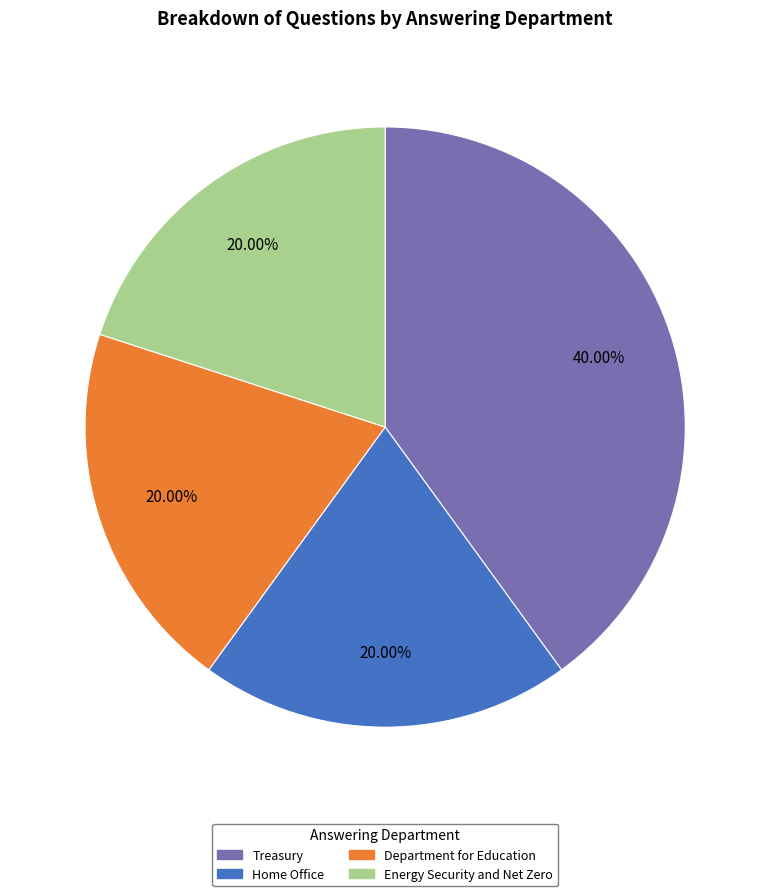

To the nearest percent, what percentage of the pie is Department for Education?

20%